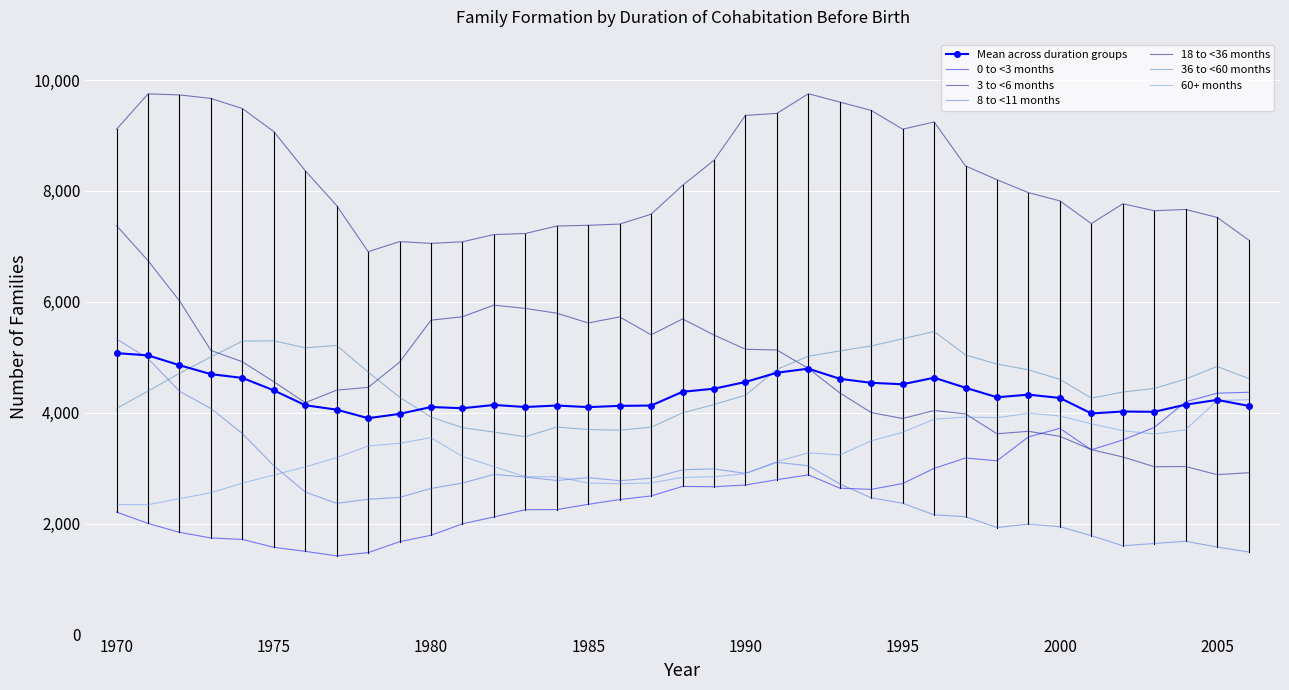

True or false: 3 to <6 months has more than 0 interior local peaks.

True